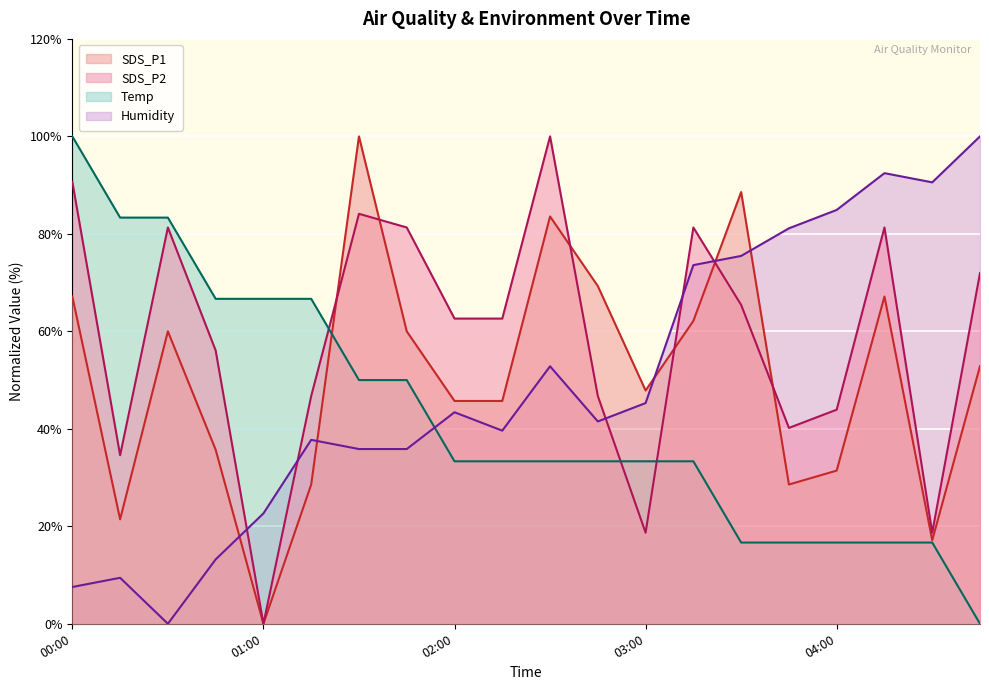

Which label corresponds to the smallest value in the chart?

01:00